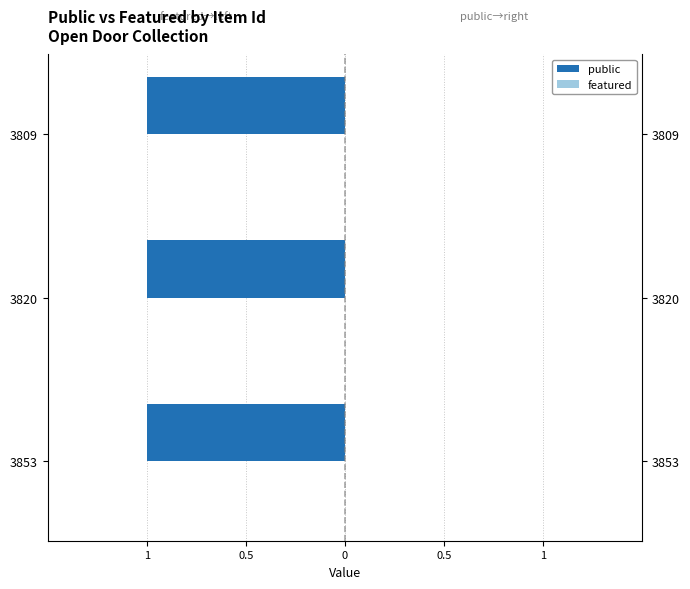

Are the bars grouped side by side (vs. stacked)?

Yes